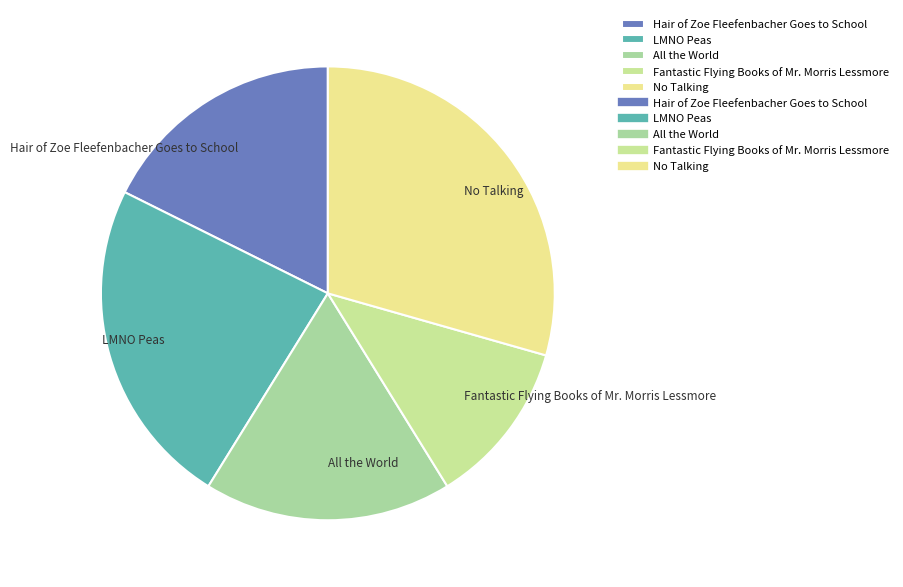

Approximately how many times larger is the value at All the World compared to LMNO Peas?

0.8